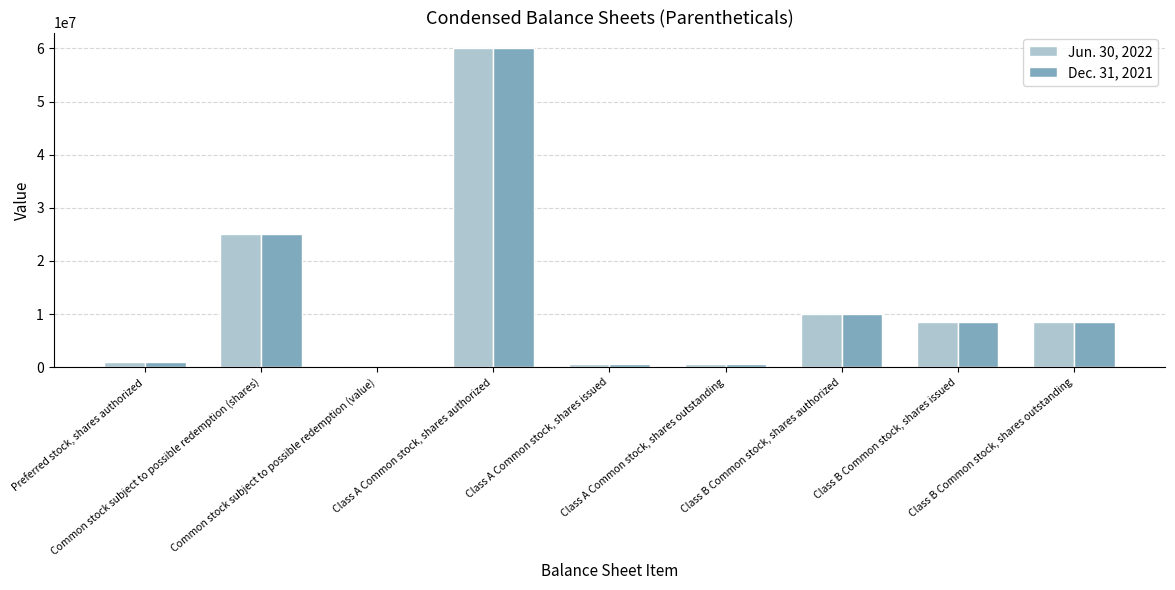

What is the greatest value displayed?

60000000